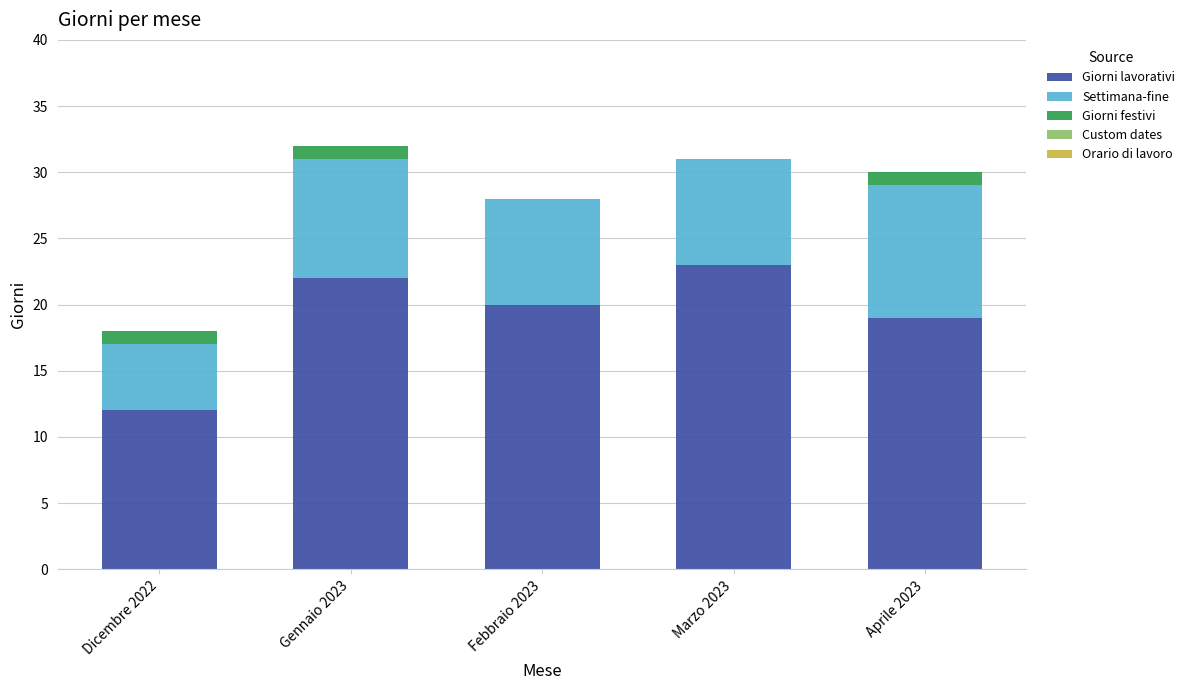

What is the difference between the Giorni lavorativi values at Aprile 2023 and Gennaio 2023?

3